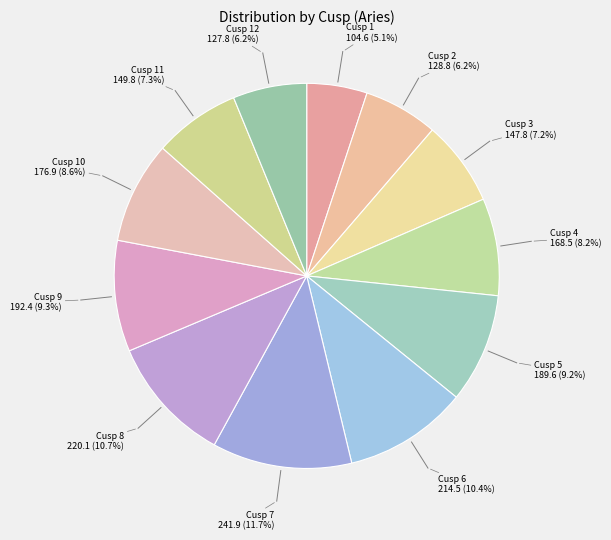

Do Cusp 8 and Cusp 12 together represent more than half of the pie?

No